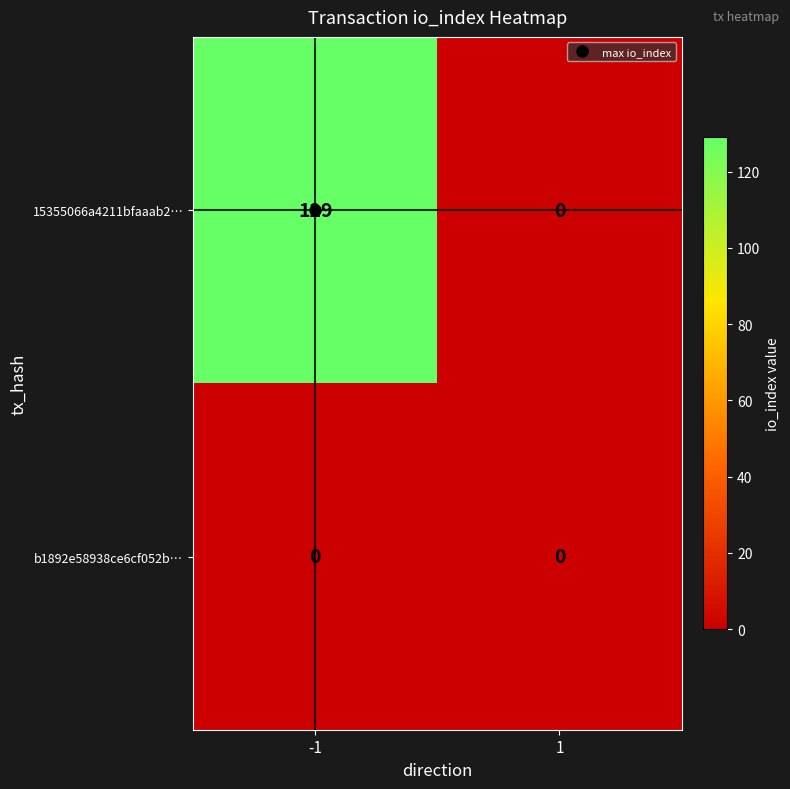

What is the maximum value shown in the chart?

129